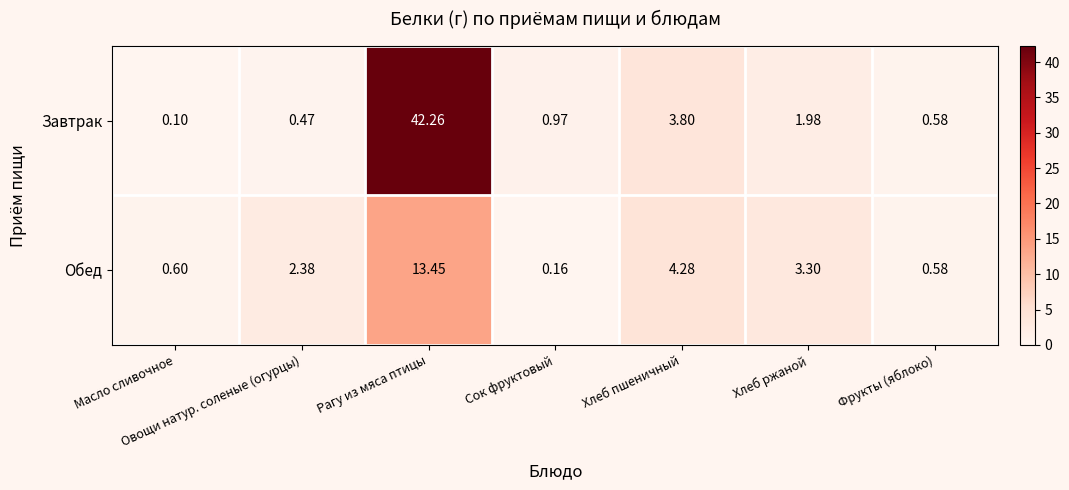

What is the maximum value shown in the chart?

42.3